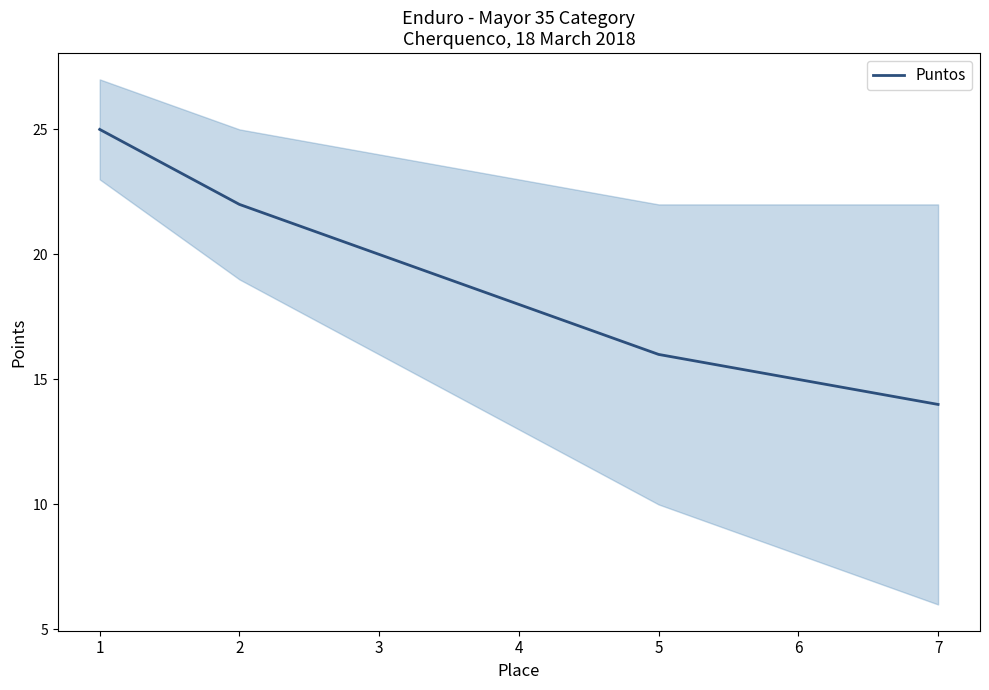

True or false: the data shows 25 at 1.

True